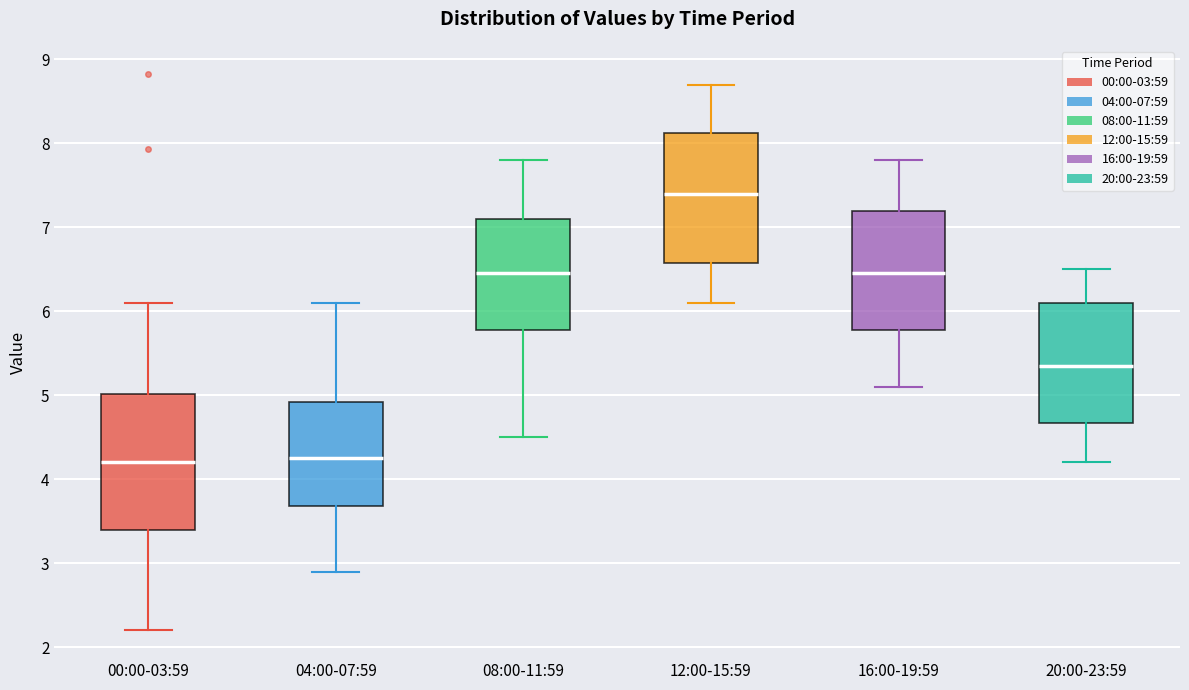

Reading left to right, transcribe this box plot: for each box, give where its median line is, the range the box spans, and where its two whiskers end, as read against the y-axis. The values are not printed on the chart, so give them approximately, as read against the axis.

00:00-03:59: median 4.2, box 3.4 to 5.0, whiskers 2.2 to 6.1
04:00-07:59: median 4.3, box 3.7 to 4.9, whiskers 2.9 to 6.1
08:00-11:59: median 6.5, box 5.8 to 7.1, whiskers 4.5 to 7.8
12:00-15:59: median 7.4, box 6.6 to 8.1, whiskers 6.1 to 8.7
16:00-19:59: median 6.5, box 5.8 to 7.2, whiskers 5.1 to 7.8
20:00-23:59: median 5.4, box 4.7 to 6.1, whiskers 4.2 to 6.5